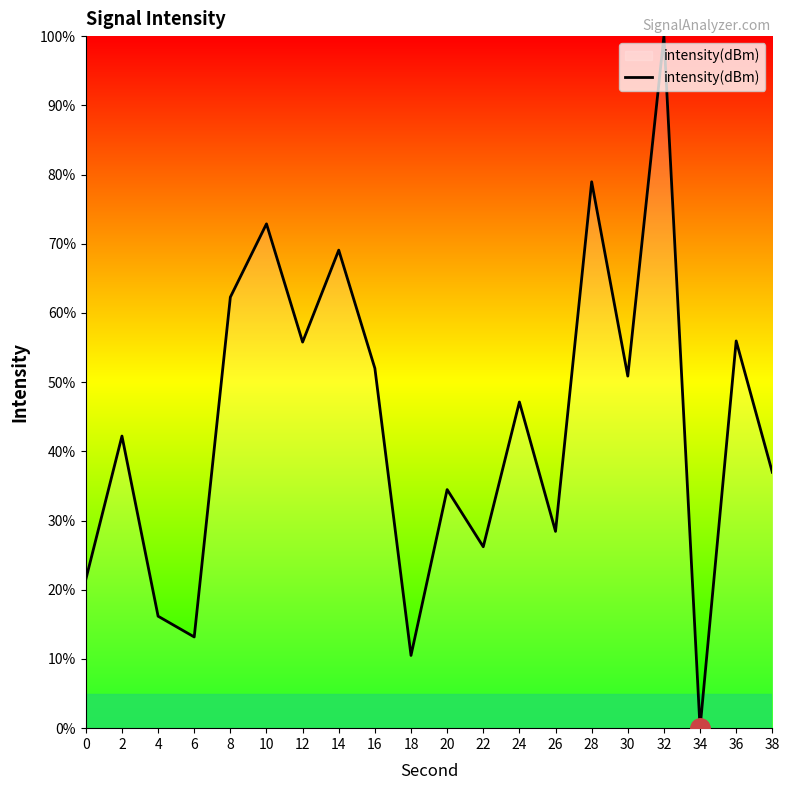

Between 28 and 36, which is larger?

28